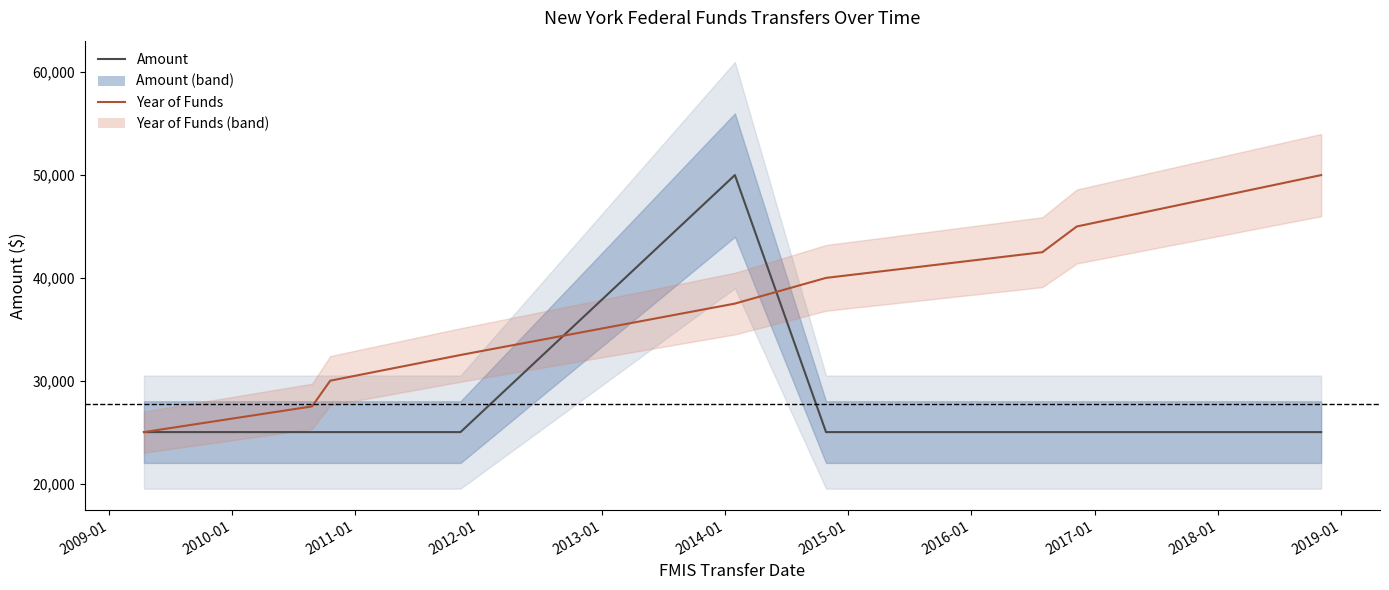

Does the chart display data point markers on the line(s)?

No